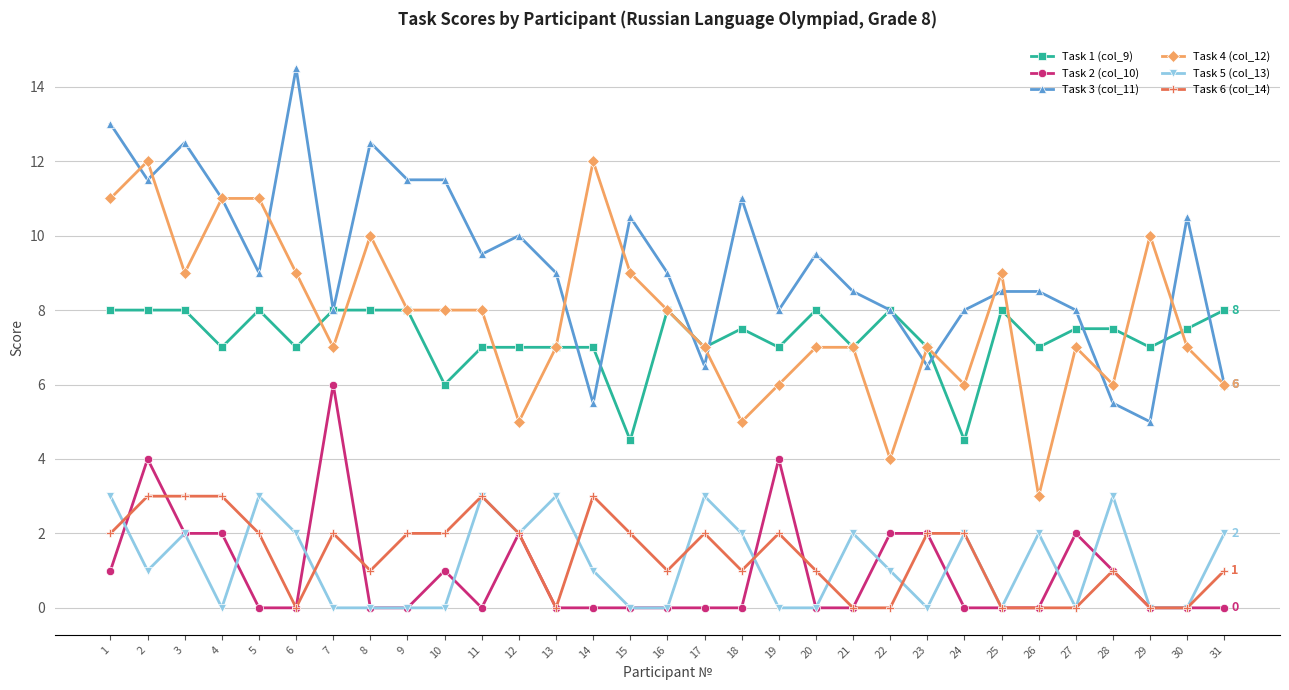

What are all the series names shown in the legend?

Task 1 (col_9), Task 2 (col_10), Task 3 (col_11), Task 4 (col_12), Task 5 (col_13), Task 6 (col_14)